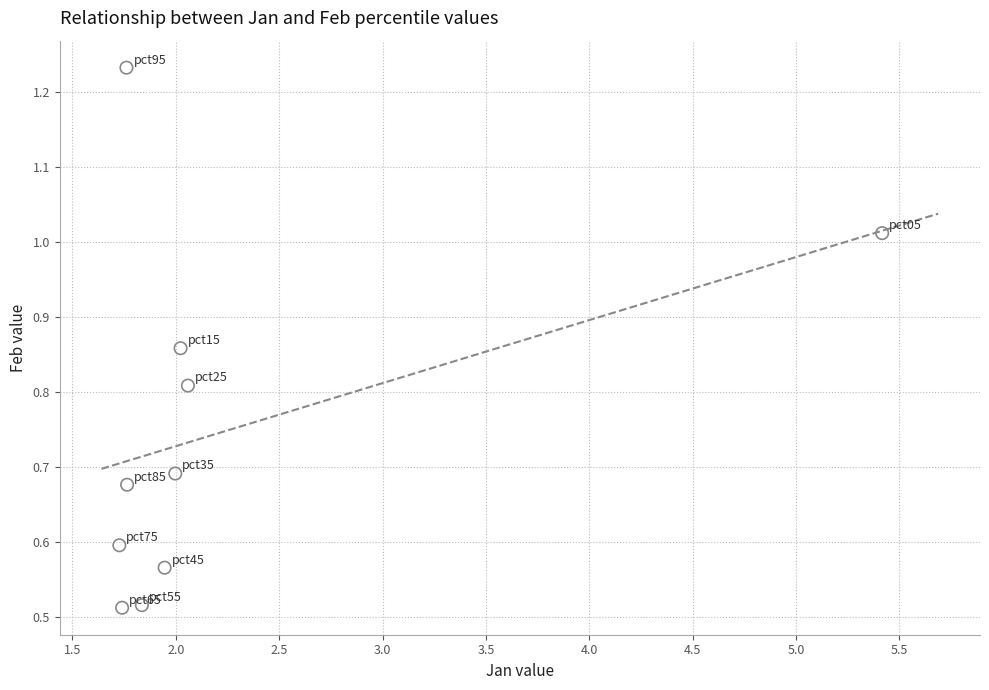

What is the range of X values (max minus min)?

3.7